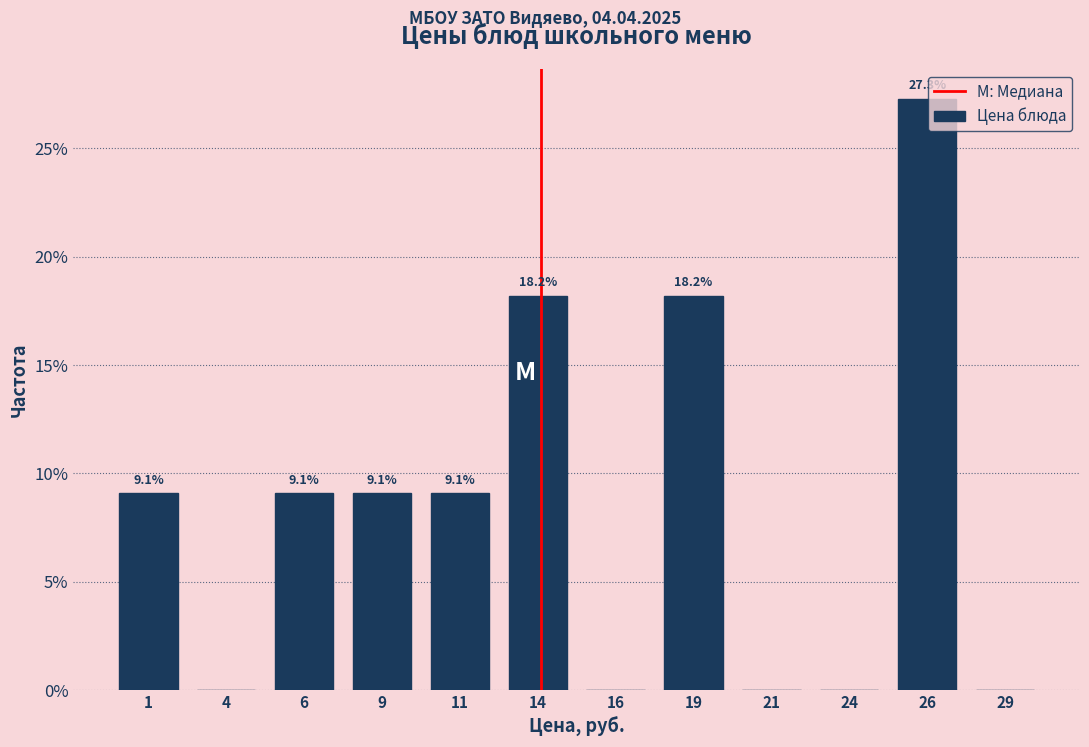

Which range on the x-axis has the tallest bar?

25.0 to 27.5